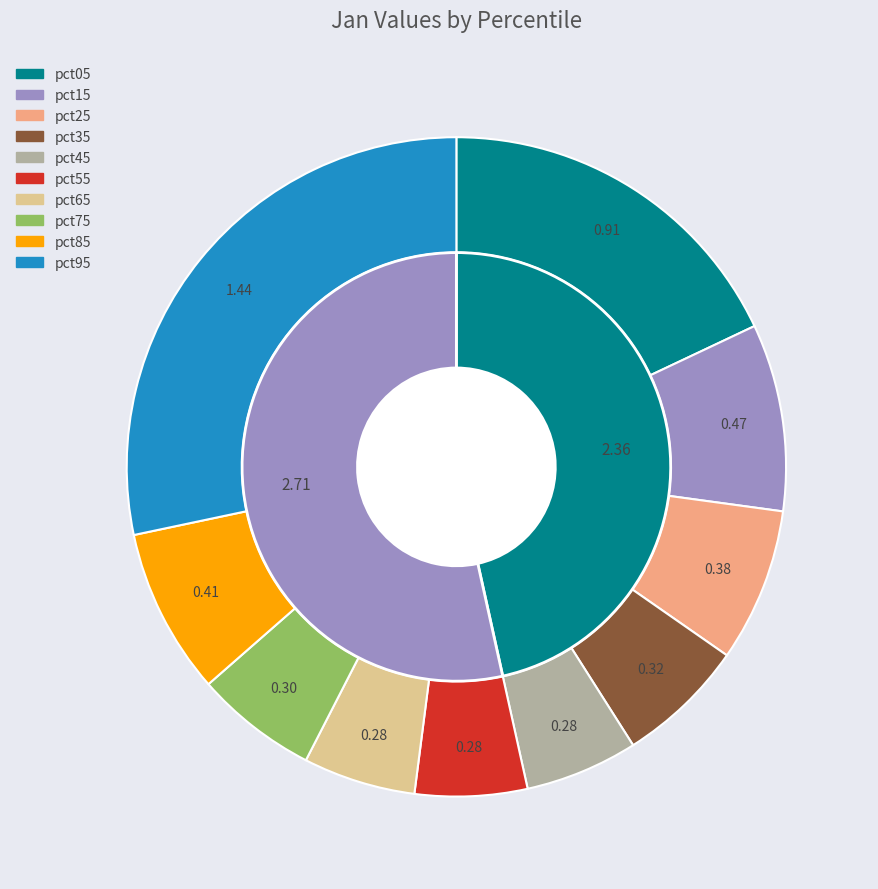

To the nearest percent, what portion does 7 represent?

6%